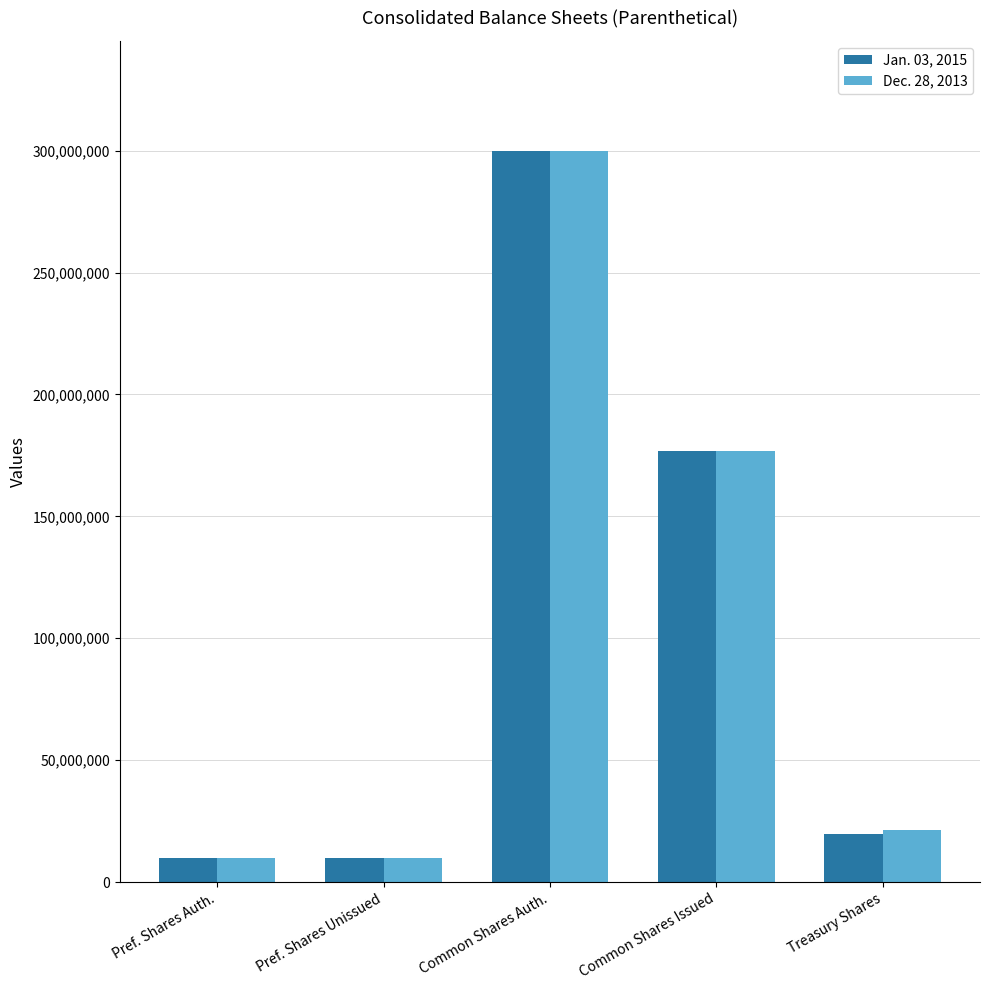

What is the total value across all series at Treasury Shares?

41200796